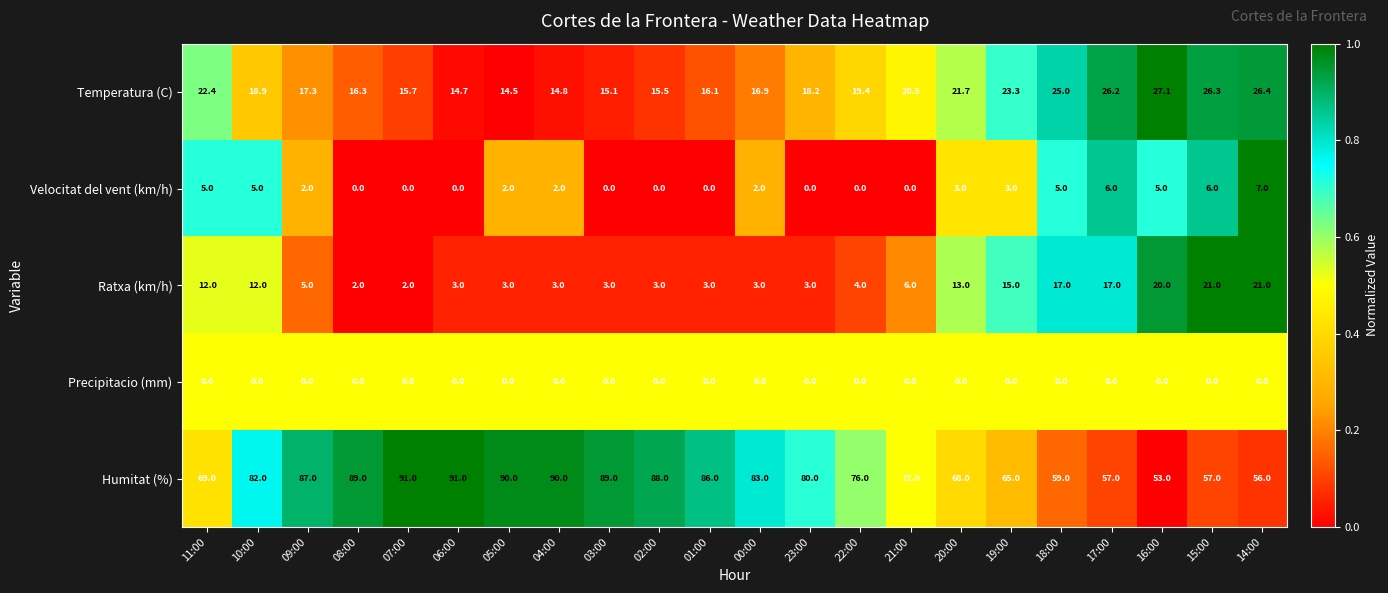

What value does the Temperatura (C) series have at 11:00?

22.4